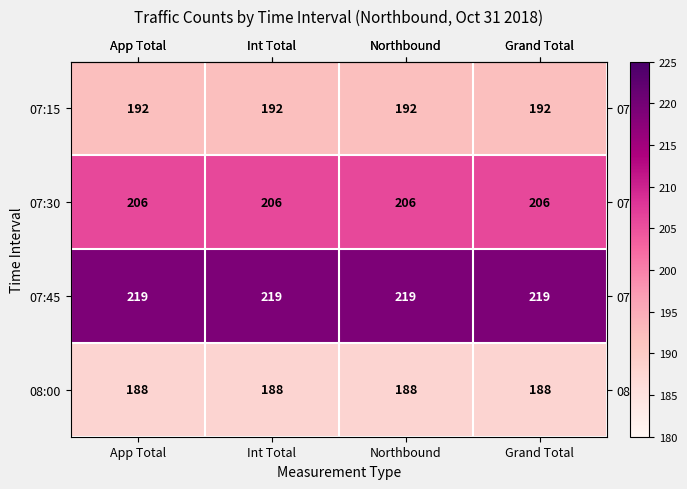

True or false: 07:15 has a value of 98 at Int Total.

False